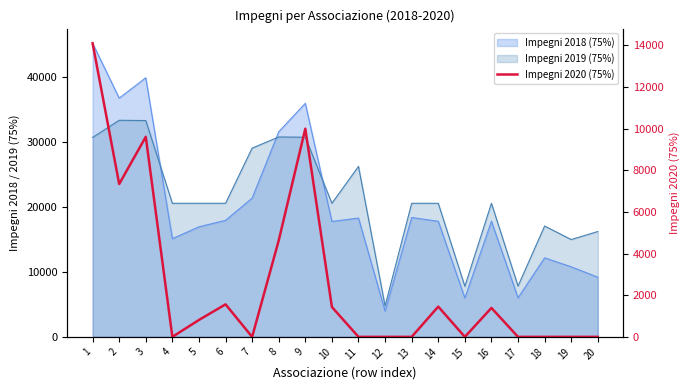

What is the change in value from 6 to 7?

-1561.7